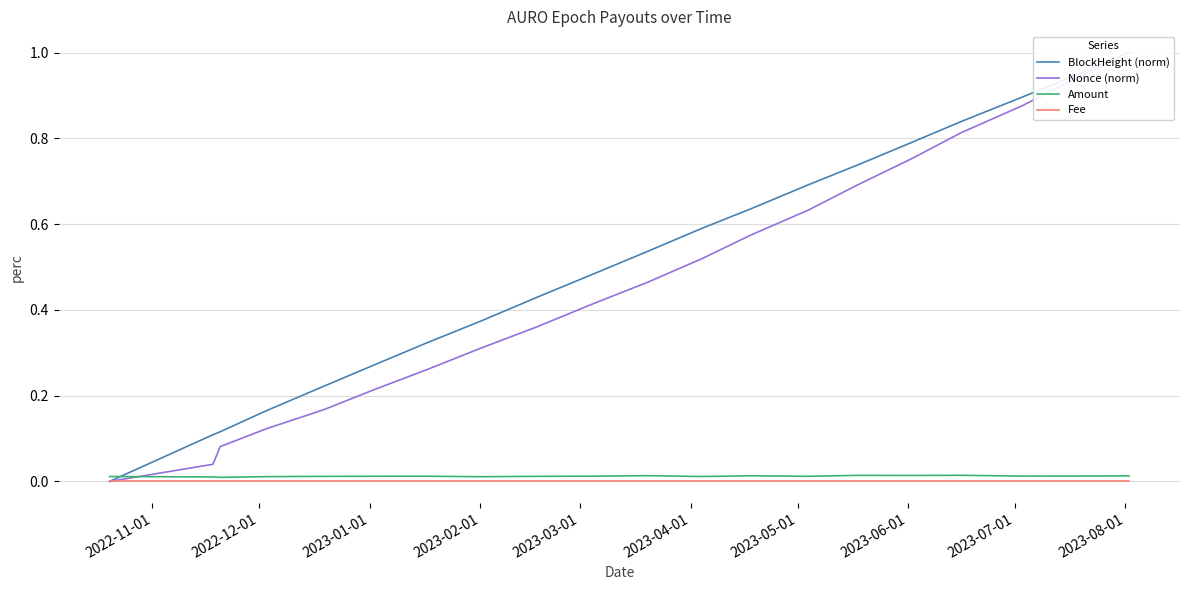

Which category has the highest value in the Fee series?

2022-11-01